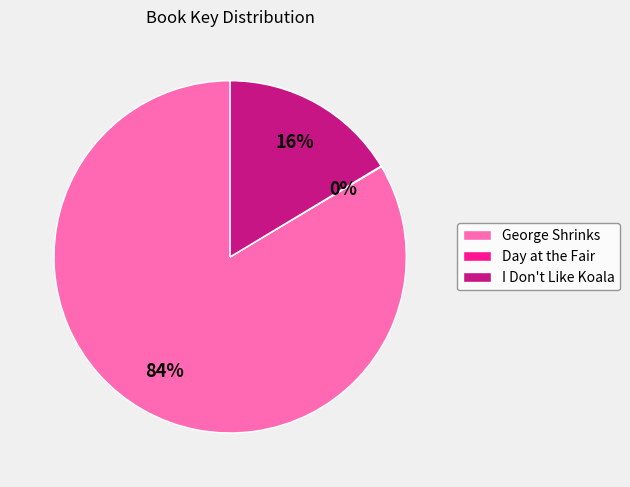

To the nearest percent, what is the average slice percentage?

33%